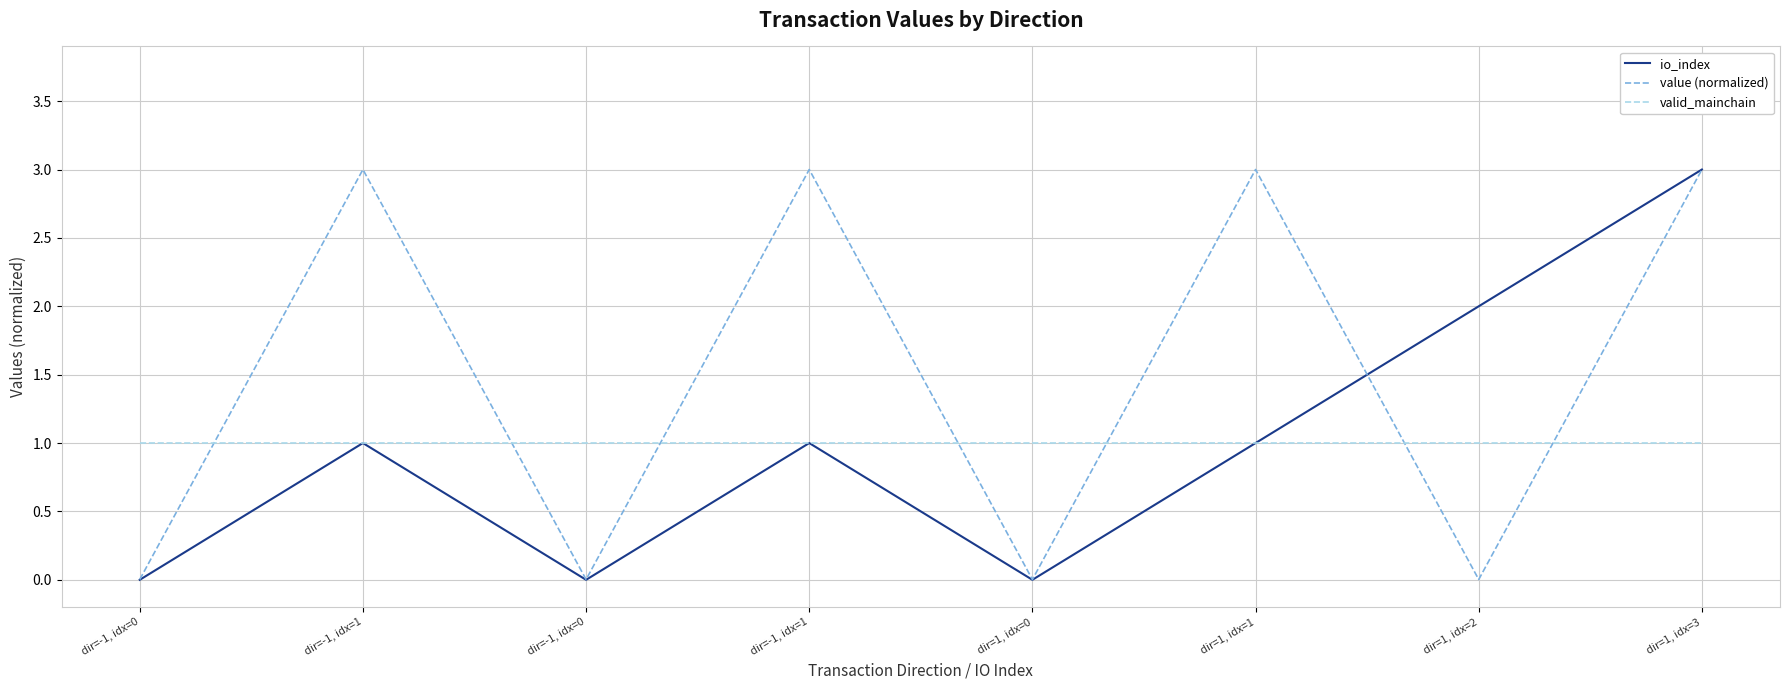

Is it true that io_index equals 1.5 at dir=1, idx=0?

False